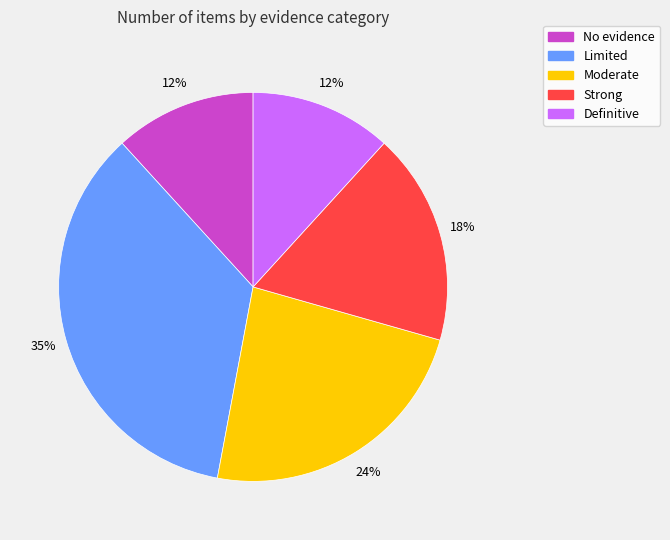

Approximately how many times larger is the value at Strong compared to Limited?

0.5